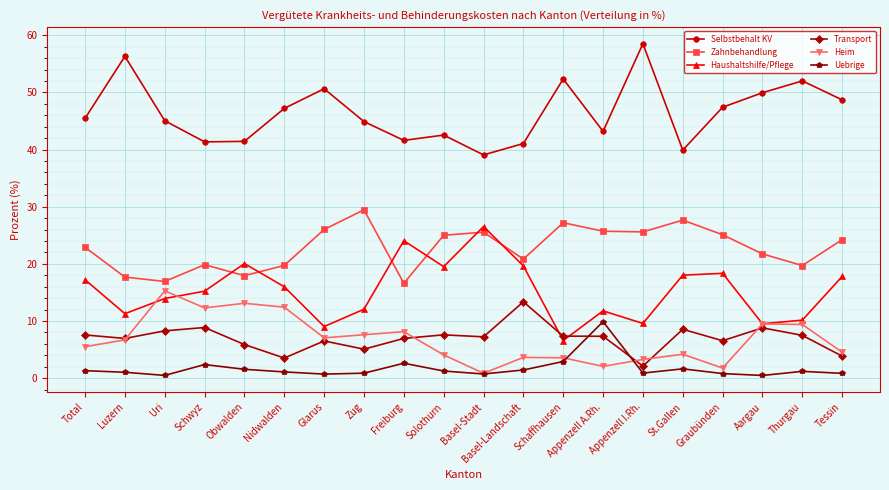

What is the approximate value of Zahnbehandlung at Schwyz?

19.9